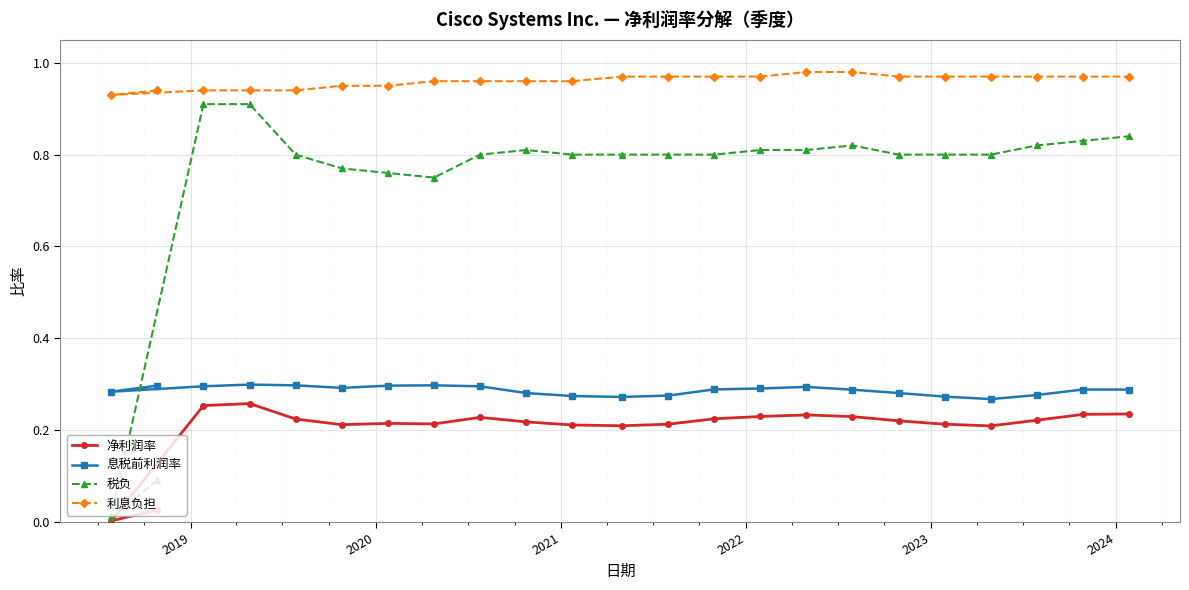

Which series has the largest total across all categories?

利息负担